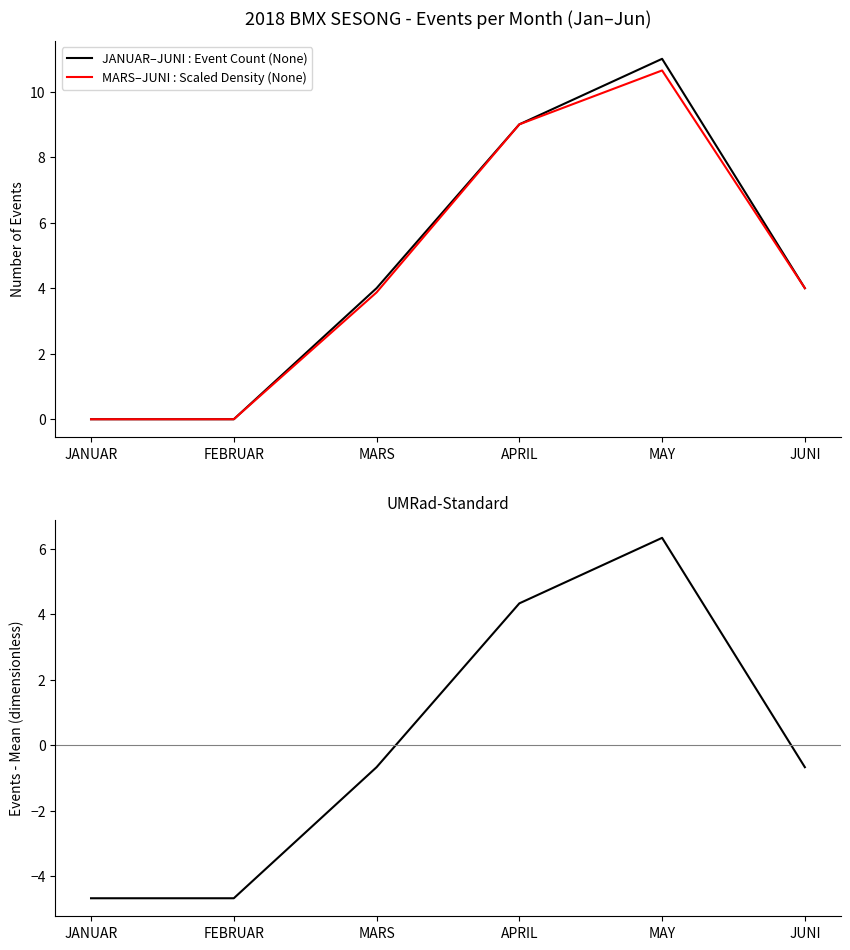

Count the number of data series in this chart.

3